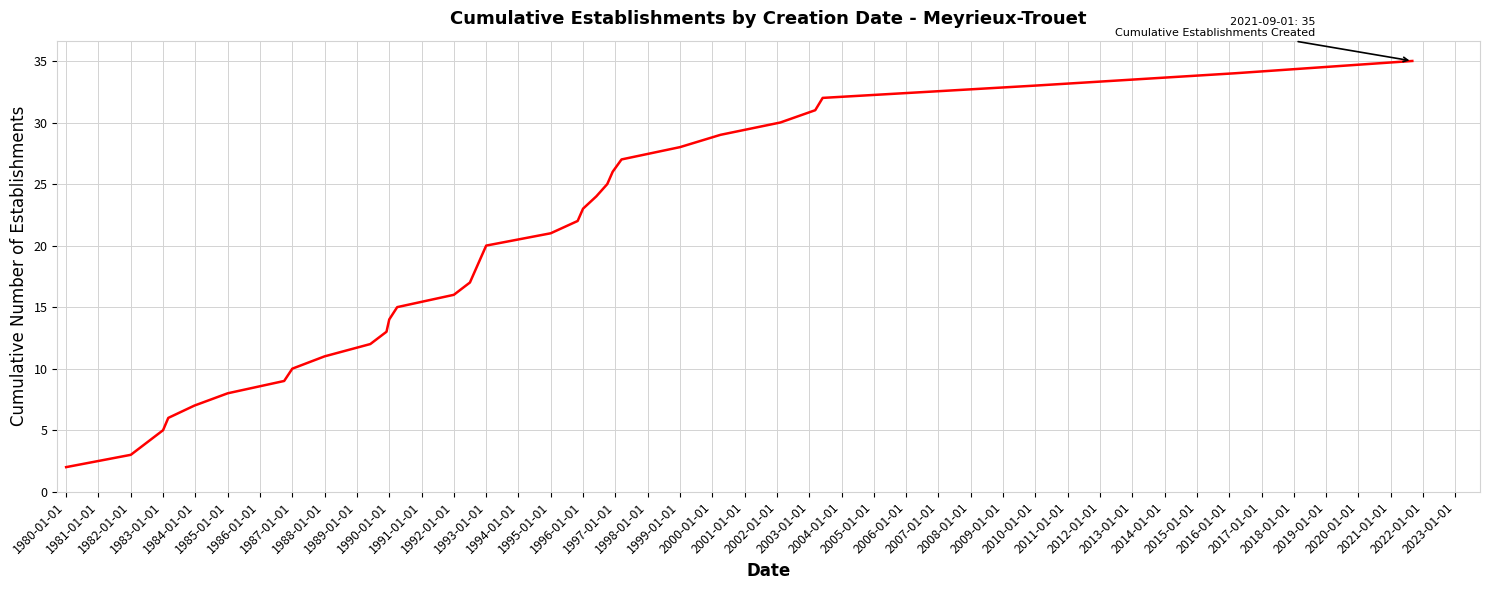

What is the greatest value displayed?

35